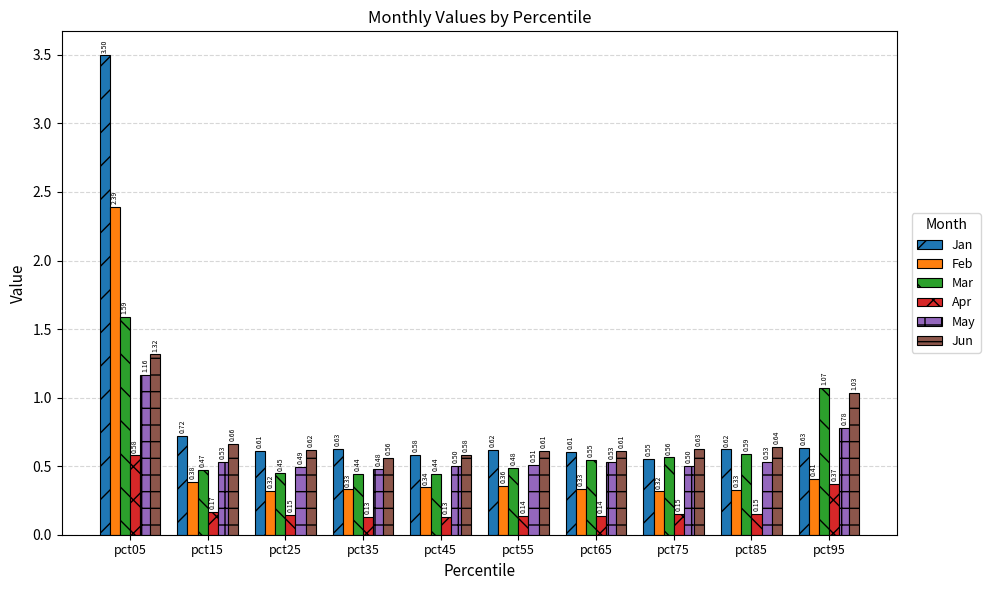

Which series has the largest range (max minus min)?

Jan